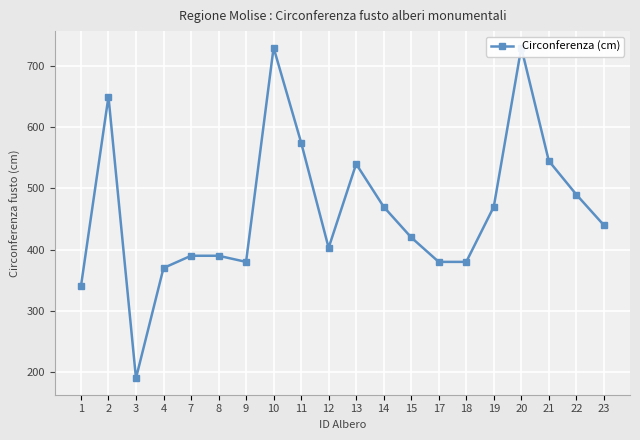

What is the maximum value shown in the chart?

730